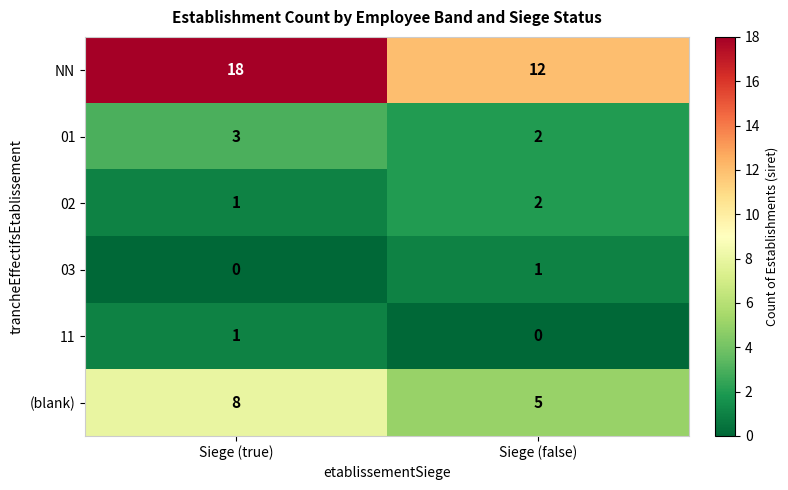

What is the sum of all (blank) values?

13